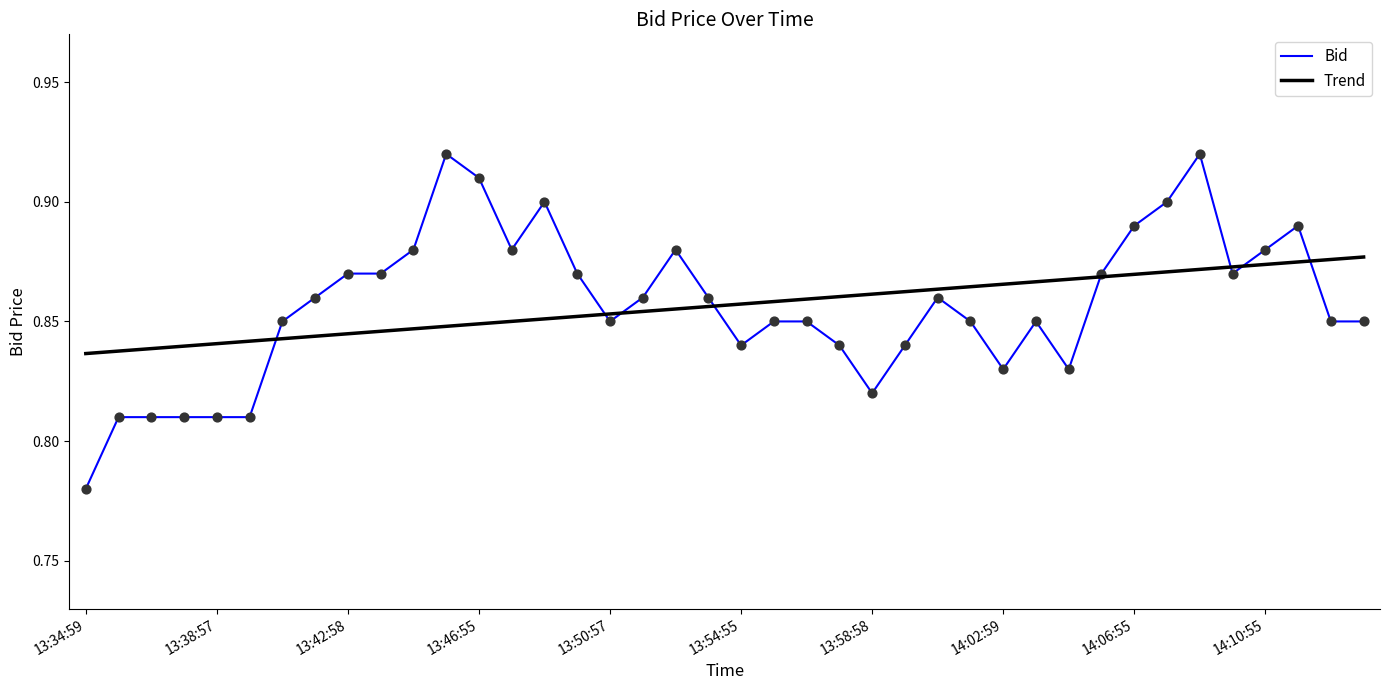

Which series has the largest range (max minus min)?

Bid